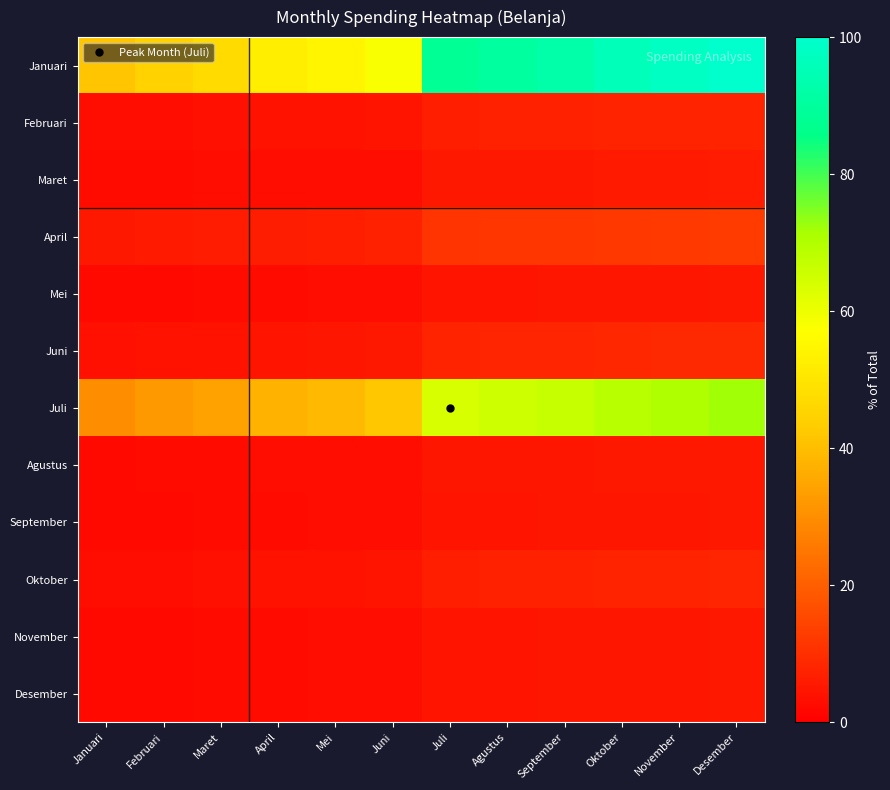

Reading left to right, what are all the values shown in this chart?

Januari: Januari=41.5	Februari=44.7	Maret=47.2	April=52.4	Mei=54.5	Juni=58.2	Juli=88.1	Agustus=90.4	September=92.5	Oktober=95.7	November=97.9	Desember=100.0
Februari: Januari=3.2	Februari=3.5	Maret=3.7	April=4.1	Mei=4.3	Juni=4.5	Juli=6.9	Agustus=7.1	September=7.2	Oktober=7.5	November=7.6	Desember=7.8
Maret: Januari=2.5	Februari=2.6	Maret=2.8	April=3.1	Mei=3.2	Juni=3.4	Juli=5.2	Agustus=5.3	September=5.5	Oktober=5.7	November=5.8	Desember=5.9
April: Januari=5.2	Februari=5.6	Maret=5.9	April=6.6	Mei=6.8	Juni=7.3	Juli=11.1	Agustus=11.3	September=11.6	Oktober=12.0	November=12.3	Desember=12.5
Mei: Januari=2.1	Februari=2.3	Maret=2.4	April=2.7	Mei=2.8	Juni=3.0	Juli=4.5	Agustus=4.6	September=4.8	Oktober=4.9	November=5.0	Desember=5.1
Juni: Januari=3.6	Februari=3.9	Maret=4.1	April=4.6	Mei=4.8	Juni=5.1	Juli=7.7	Agustus=7.9	September=8.1	Oktober=8.4	November=8.6	Desember=8.8
Juli: Januari=30.0	Februari=32.3	Maret=34.1	April=37.8	Mei=39.4	Juni=42.0	Juli=63.6	Agustus=65.2	September=66.8	Oktober=69.1	November=70.7	Desember=72.2
Agustus: Januari=2.2	Februari=2.4	Maret=2.6	April=2.8	Mei=3.0	Juni=3.2	Juli=4.8	Agustus=4.9	September=5.0	Oktober=5.2	November=5.3	Desember=5.4
September: Januari=2.1	Februari=2.3	Maret=2.4	April=2.7	Mei=2.8	Juni=3.0	Juli=4.5	Agustus=4.6	September=4.7	Oktober=4.9	November=5.0	Desember=5.1
Oktober: Januari=3.2	Februari=3.5	Maret=3.7	April=4.1	Mei=4.3	Juni=4.6	Juli=6.9	Agustus=7.1	September=7.2	Oktober=7.5	November=7.7	Desember=7.8
November: Januari=2.1	Februari=2.3	Maret=2.4	April=2.7	Mei=2.8	Juni=3.0	Juli=4.6	Agustus=4.7	September=4.8	Oktober=5.0	November=5.1	Desember=5.2
Desember: Januari=2.1	Februari=2.3	Maret=2.4	April=2.7	Mei=2.8	Juni=3.0	Juli=4.5	Agustus=4.6	September=4.7	Oktober=4.9	November=5.0	Desember=5.1